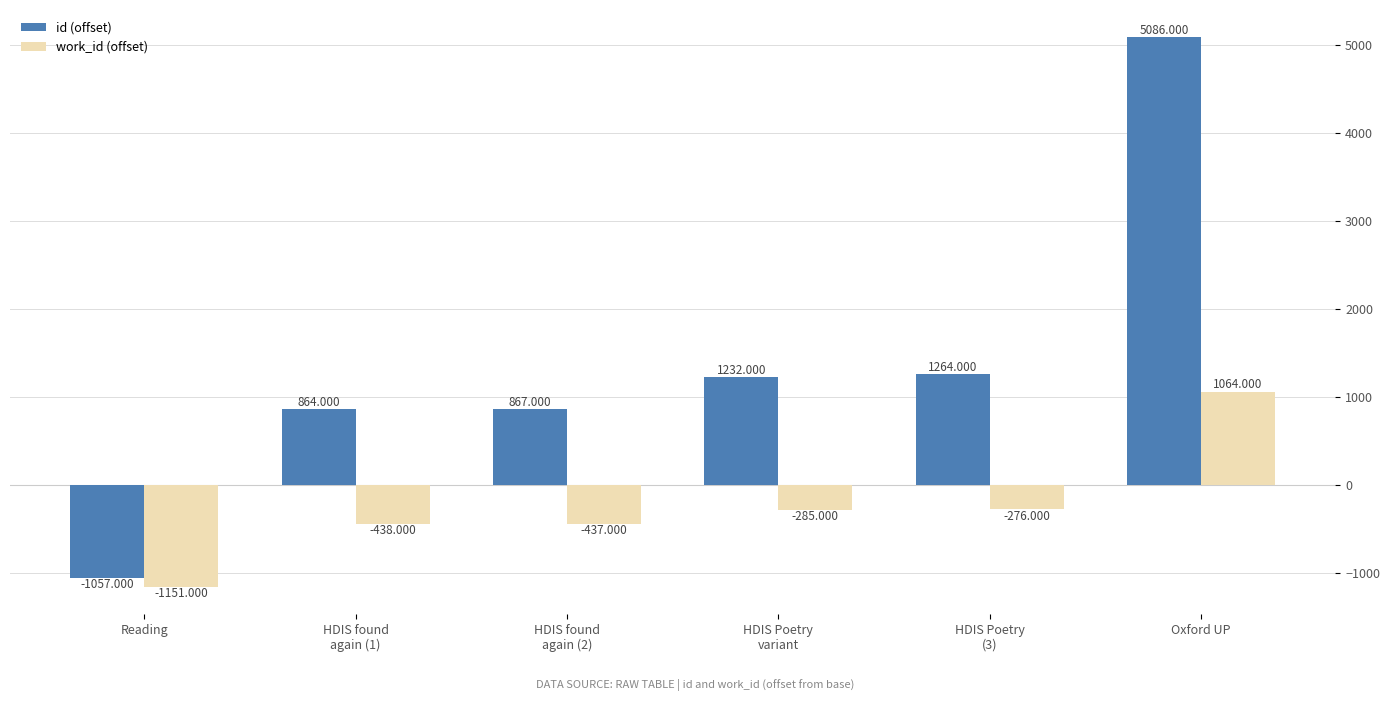

List the series in order of their overall mean, lowest first.

work_id (offset), id (offset)